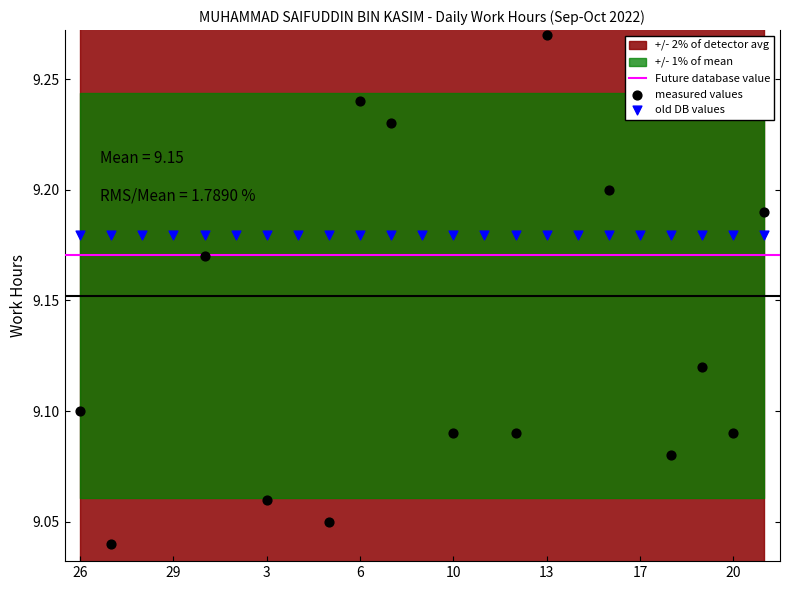

Which has a higher value, 20 or 1?

1